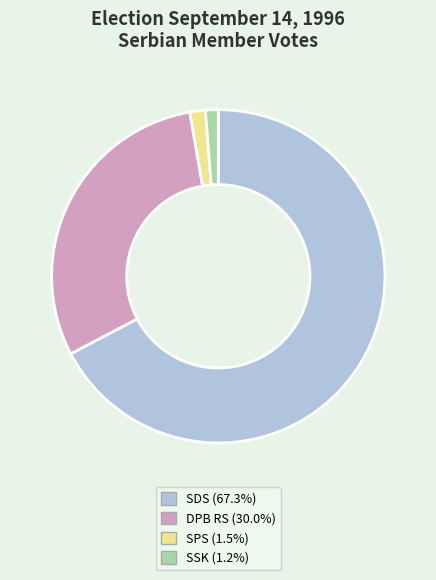

Is there a majority slice in this chart?

Yes